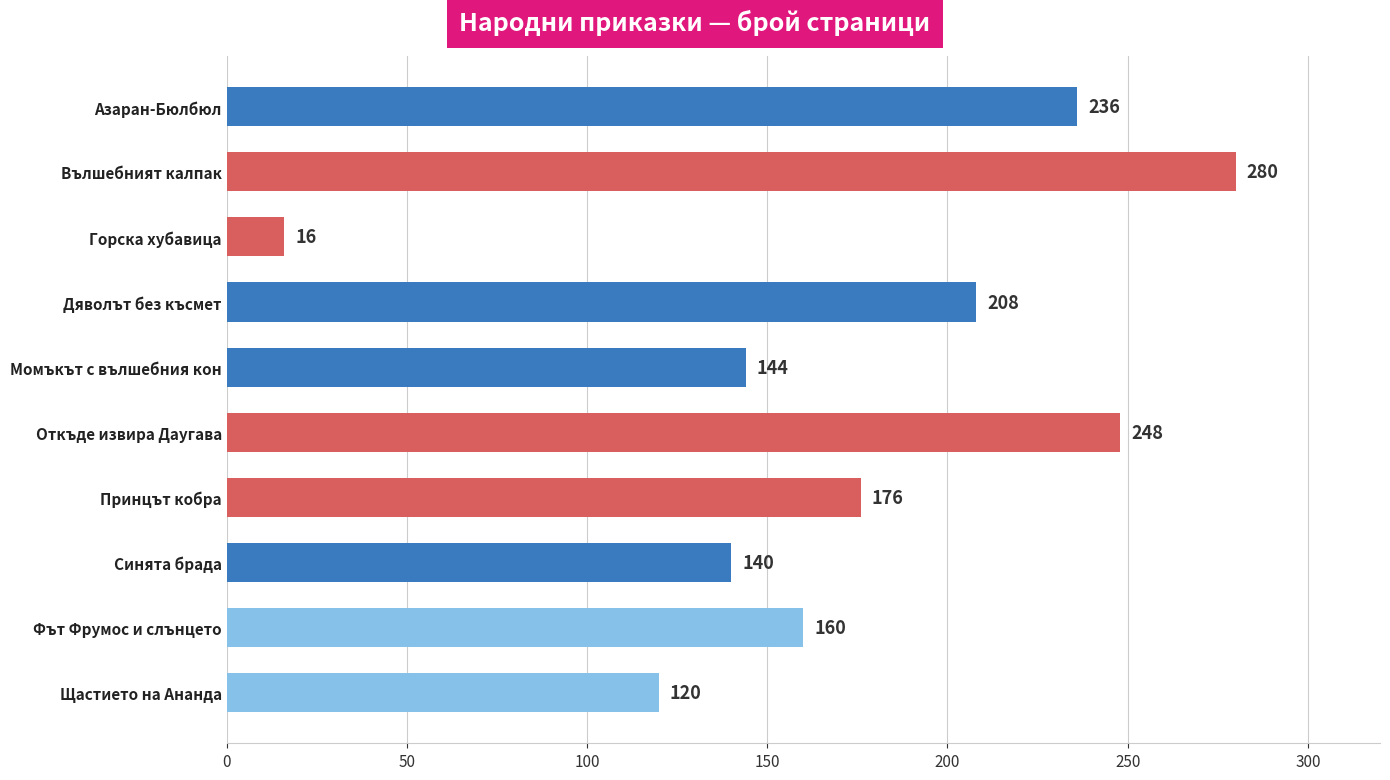

The value at Дяволът без късмет is 136. True or false?

False